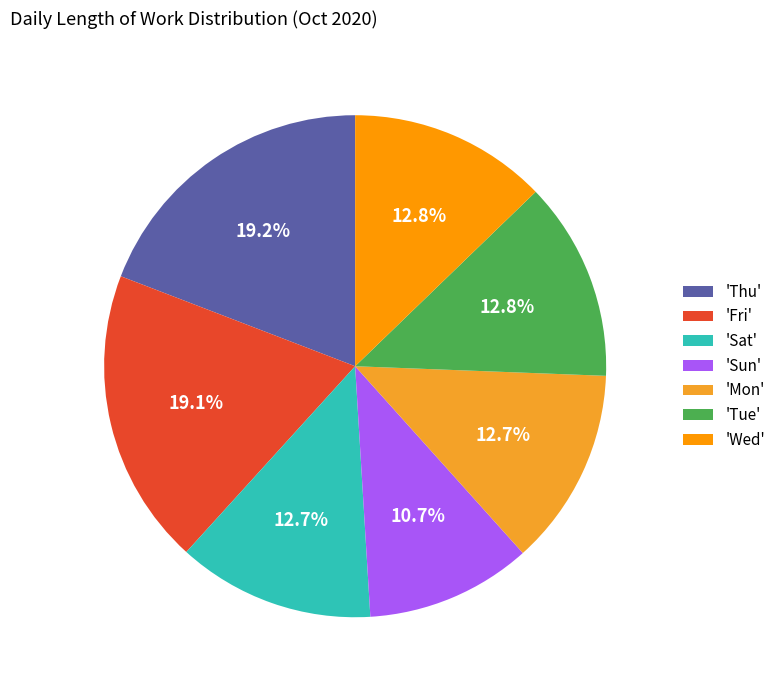

What is the ratio of the value at 'Thu' to the value at 'Sat'?

1.5